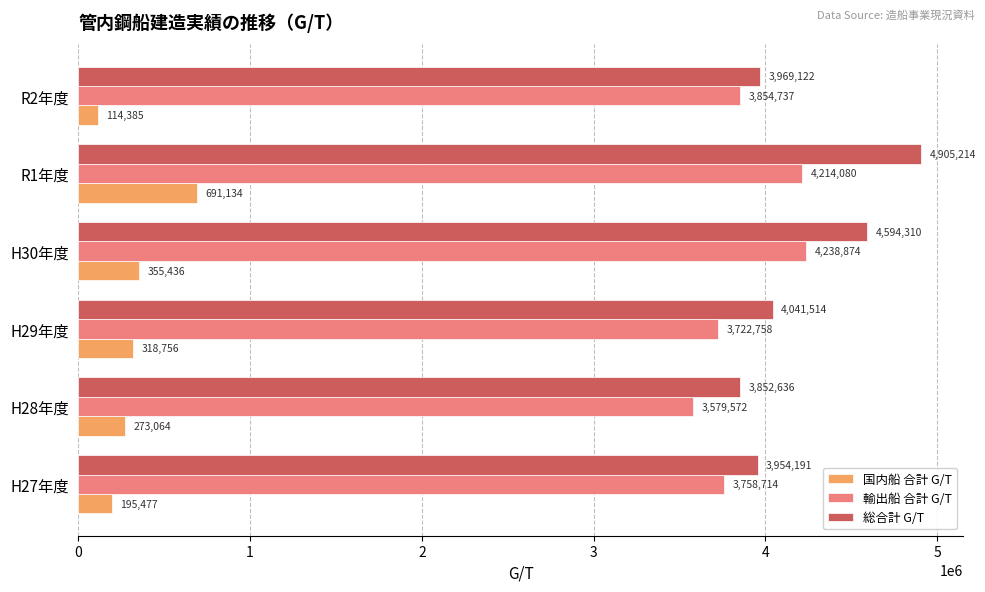

What is the spread (max minus min) of values at R2年度?

3854737.0